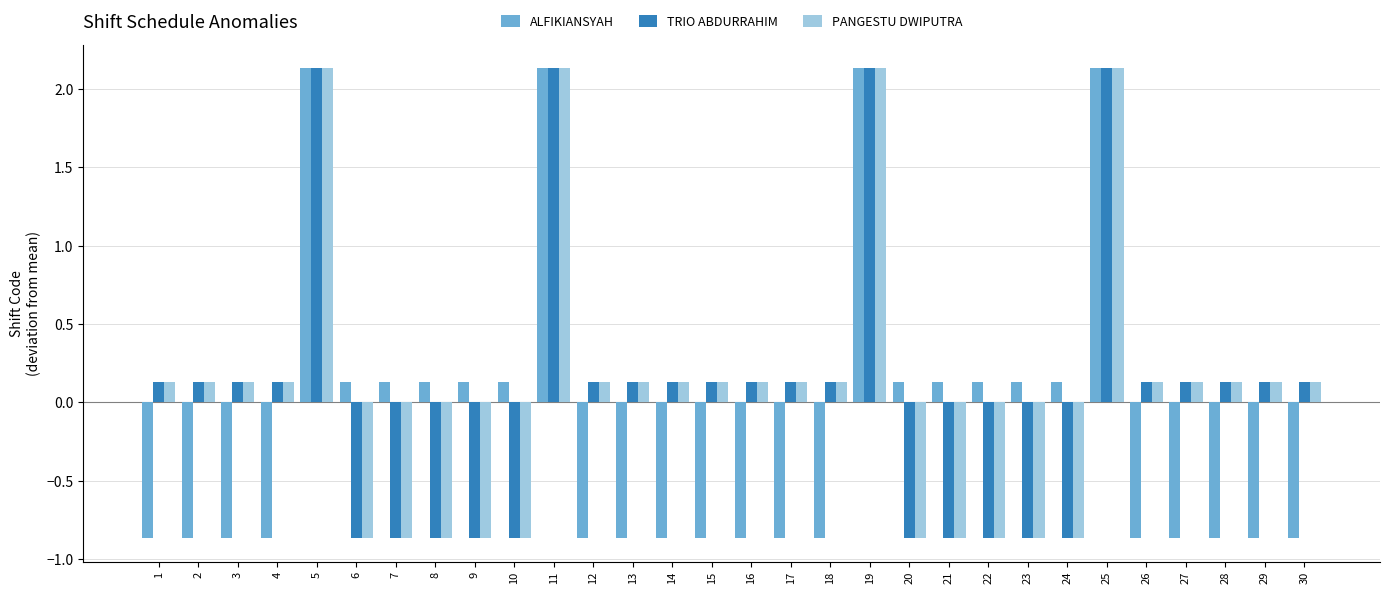

How many bars are there in each group?

3